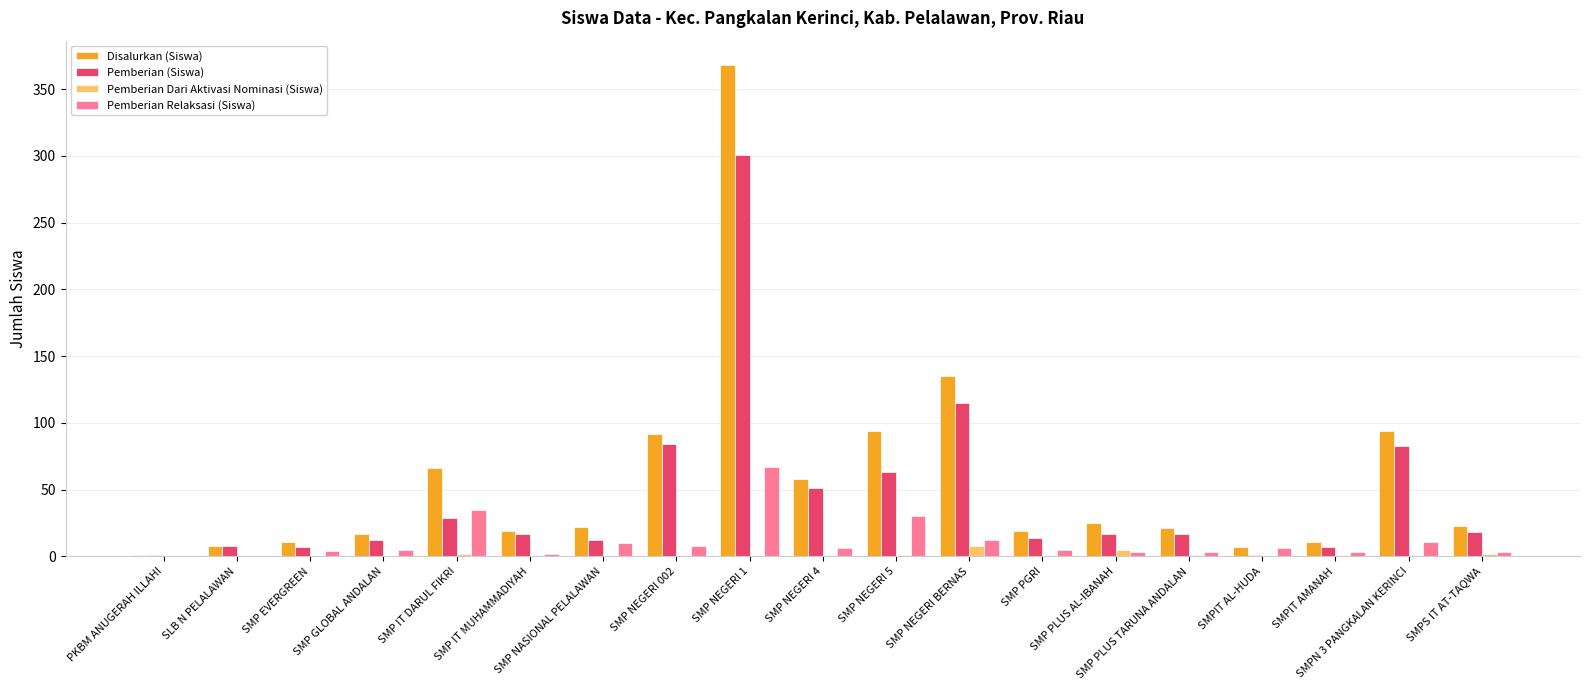

What is the greatest value displayed?

368